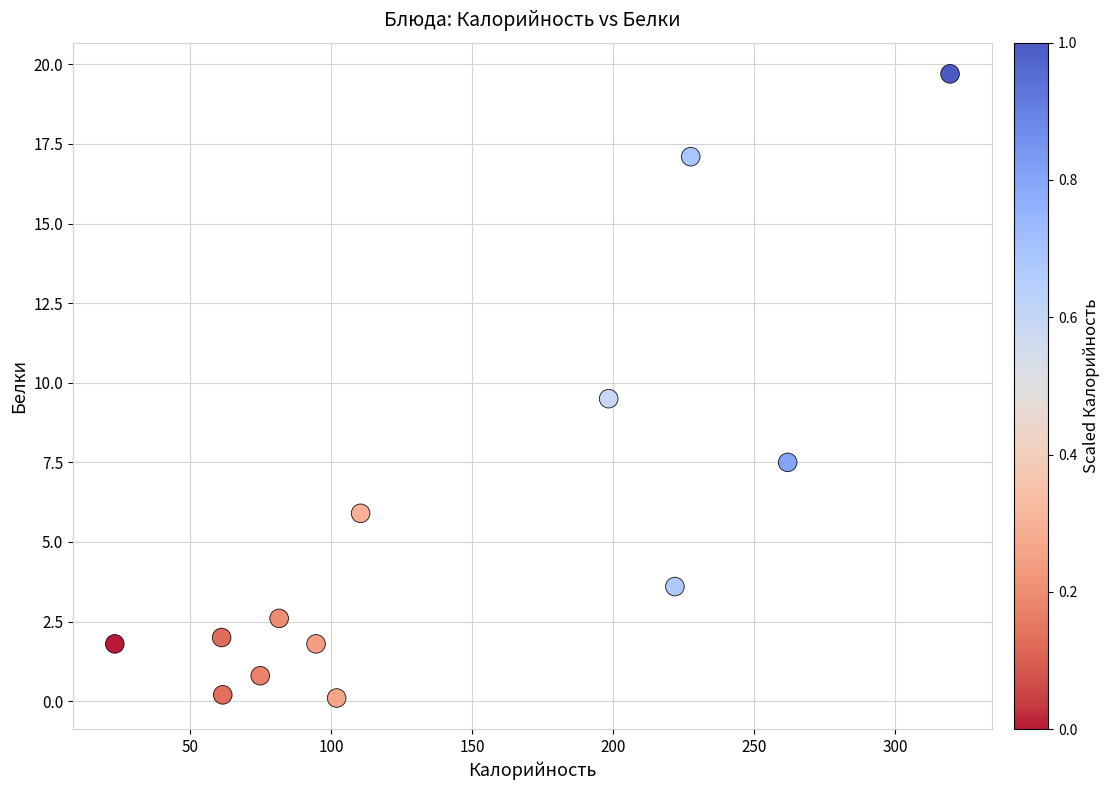

What Y value in the scatter plot is closest to 9?

9.5